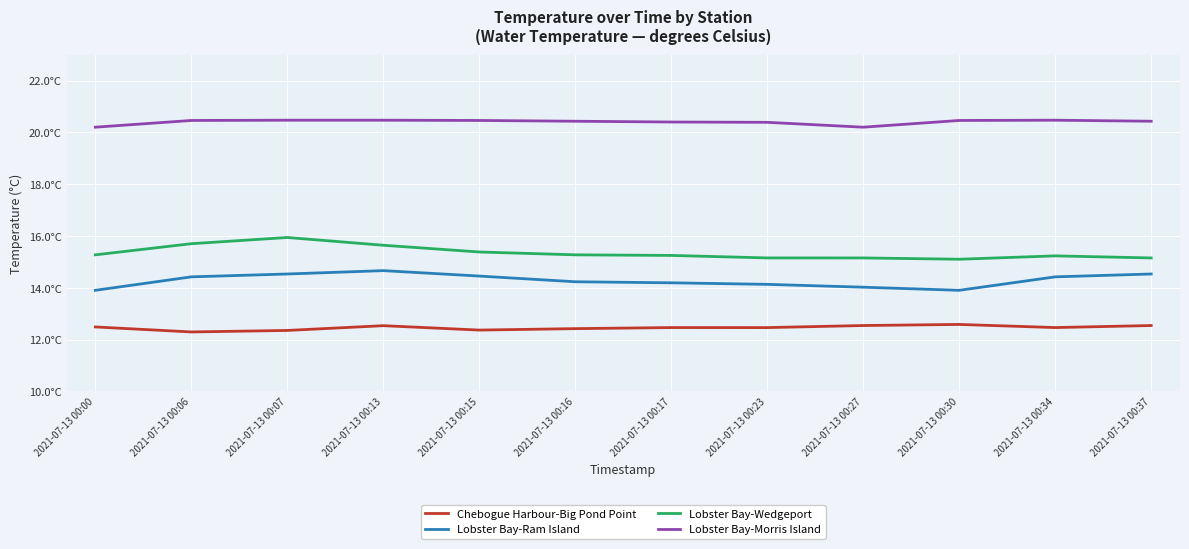

Does the chart have visible grid lines?

Yes